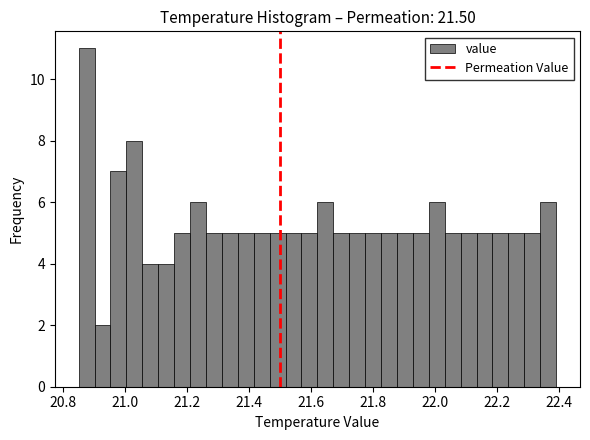

Read against the x-axis, roughly where is the centre of the tallest bar?

20.88